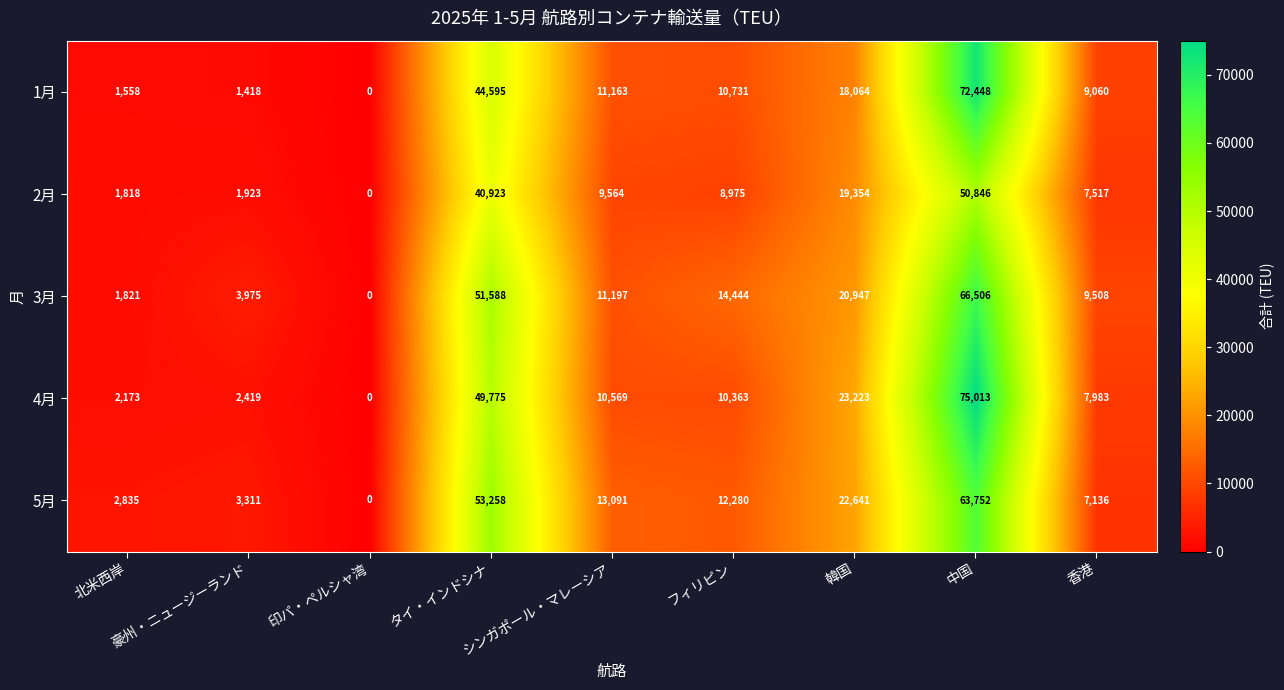

How many positive values does the 1月 series have?

8